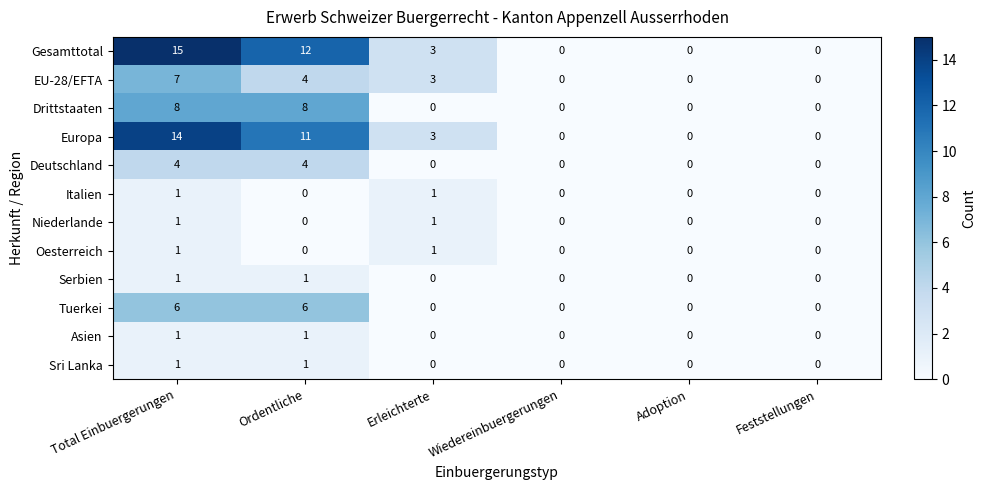

How many series are shown in this chart?

12